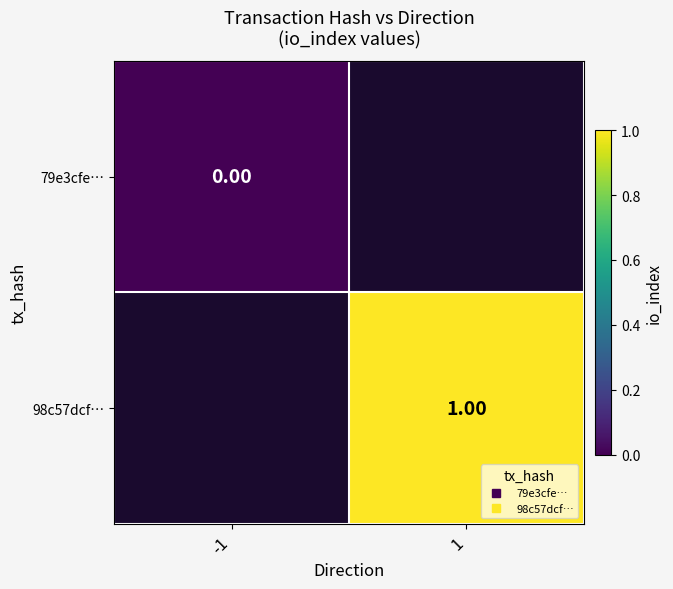

What is the maximum value shown in the chart?

1.0